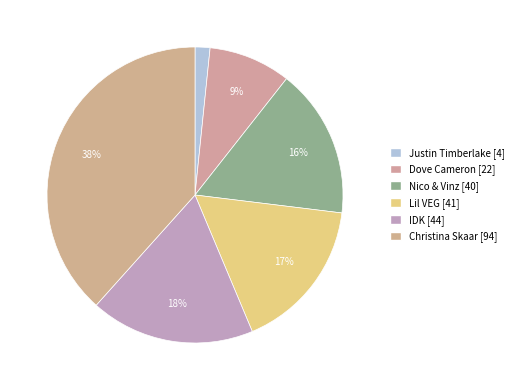

To the nearest percent, what portion does Nico & Vinz represent?

16%